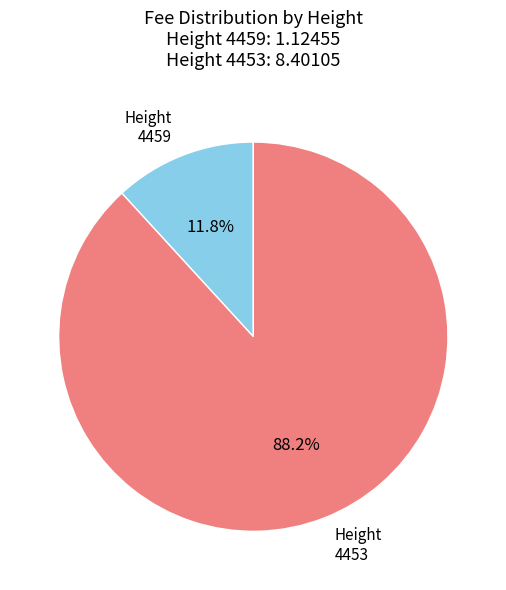

Is there any slice that represents more than half of the pie?

Yes